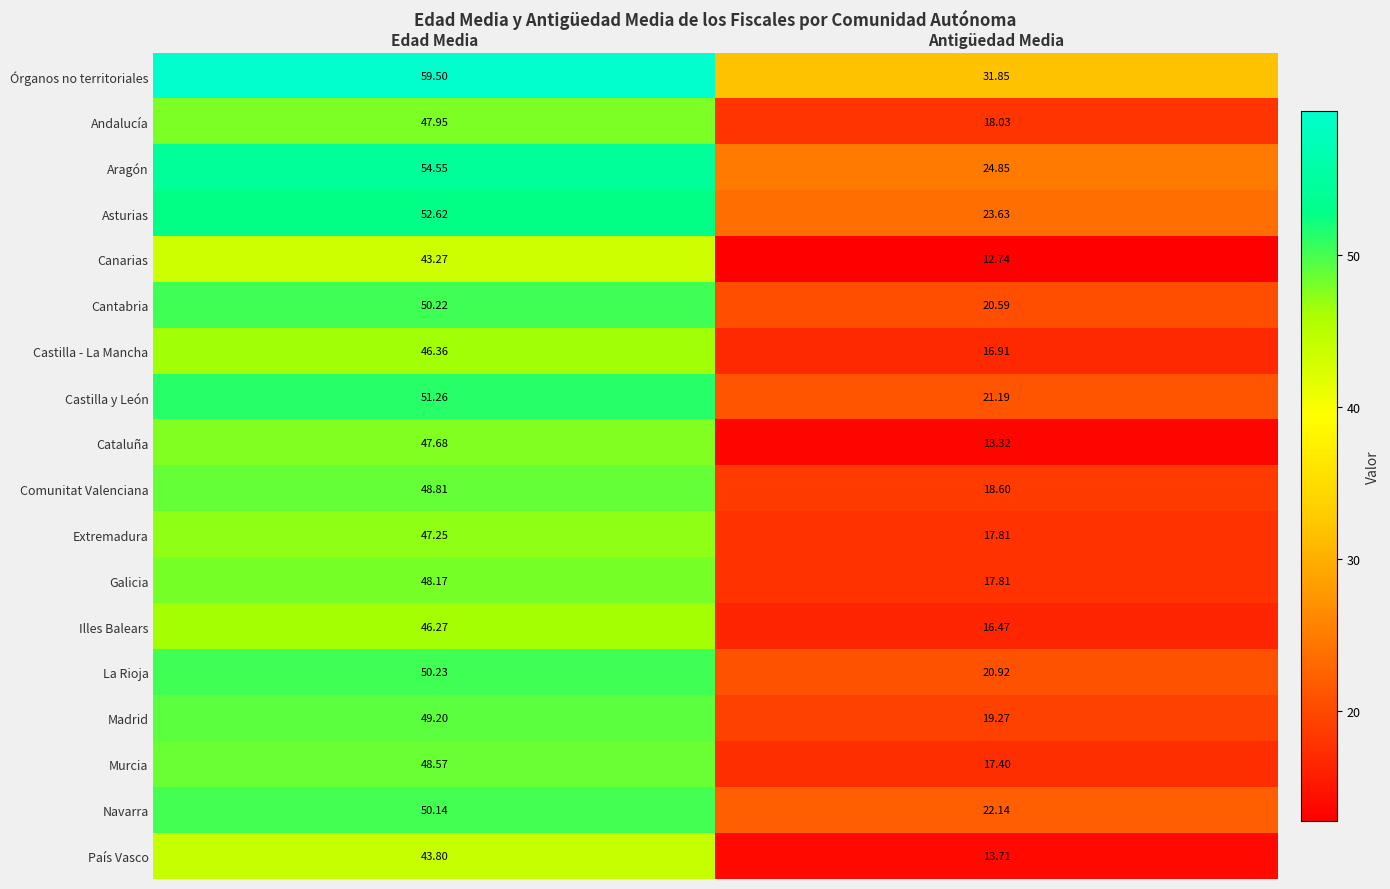

At how many categories does at least one series exceed 12?

2